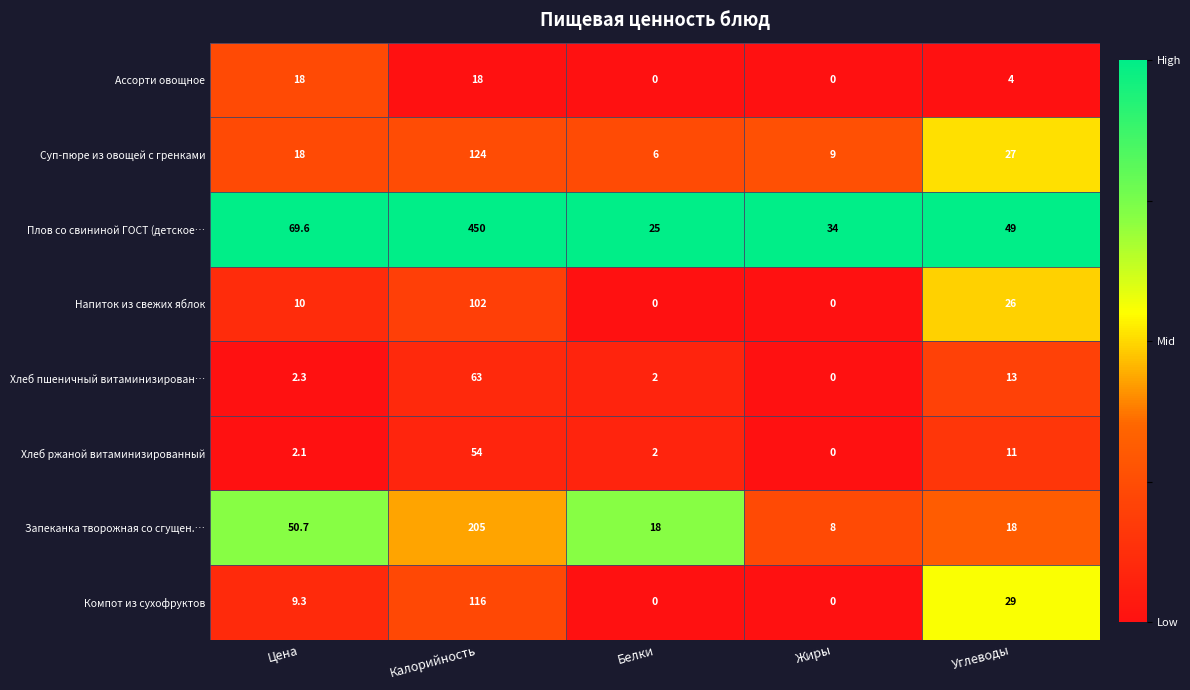

Which label corresponds to the largest value in the chart?

Калорийность